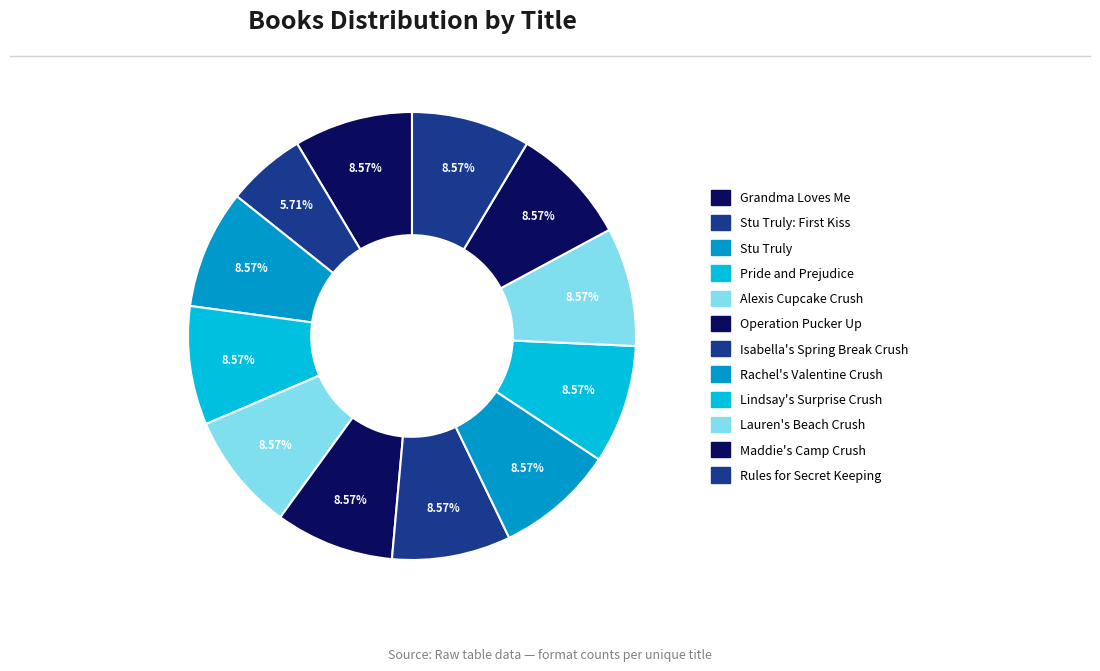

How many slices are in this pie chart?

12